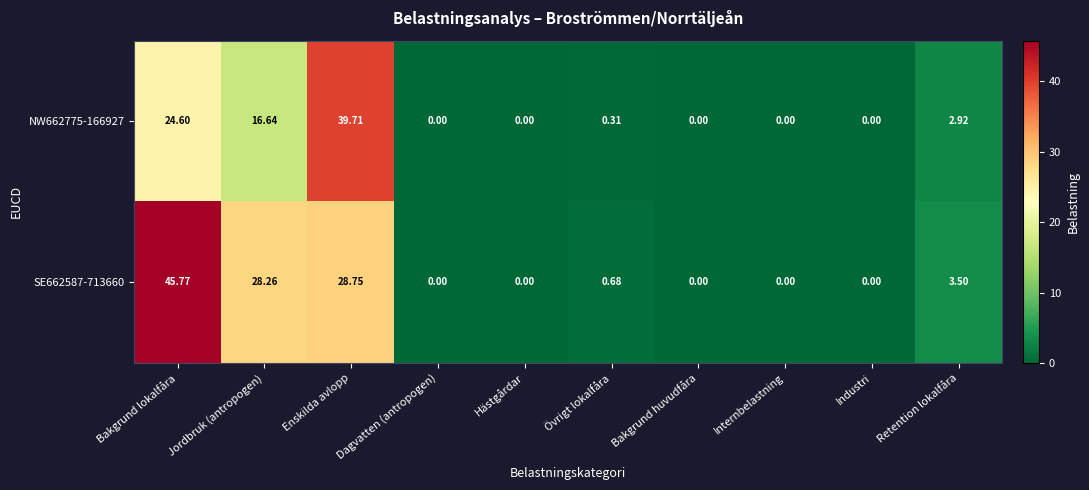

At which label is SE662587-713660 closest to 22?

Jordbruk (antropogen)